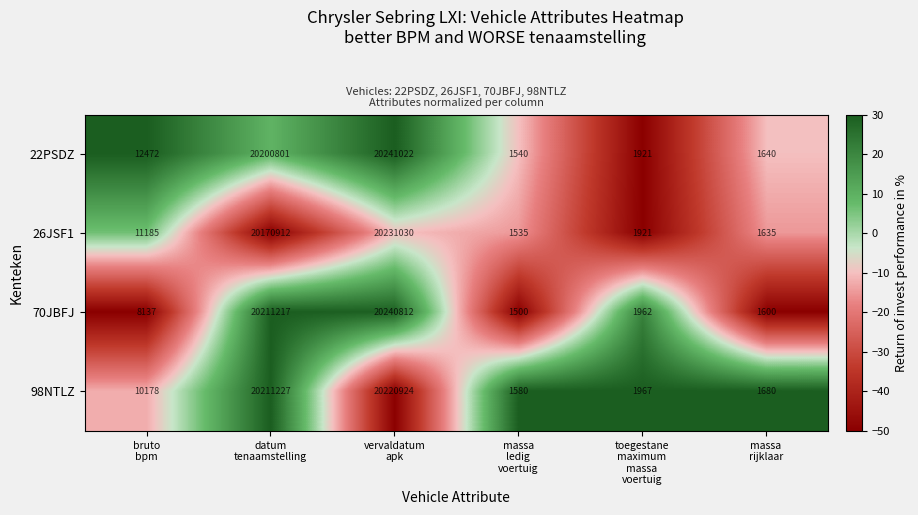

What is the difference between the maximum and minimum values in the 70JBFJ series?

20239312